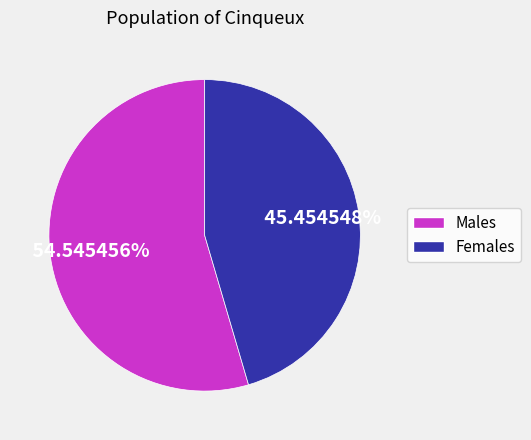

Which slice is the smallest?

Females